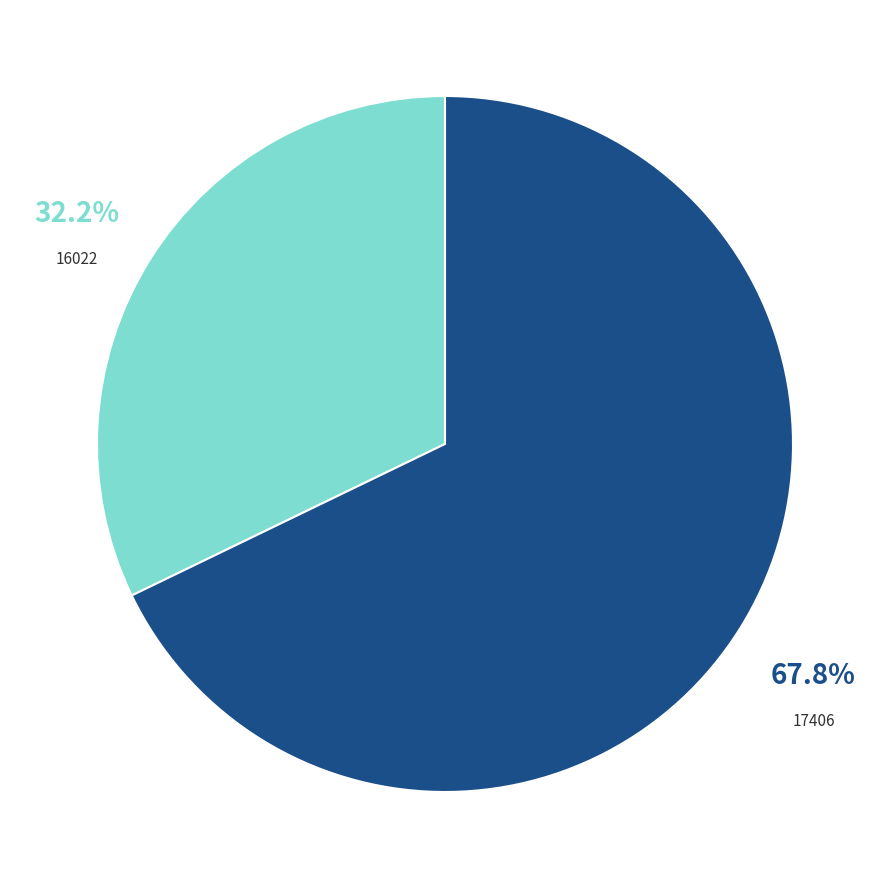

What percentage is NOT represented by 16022?

67.8%